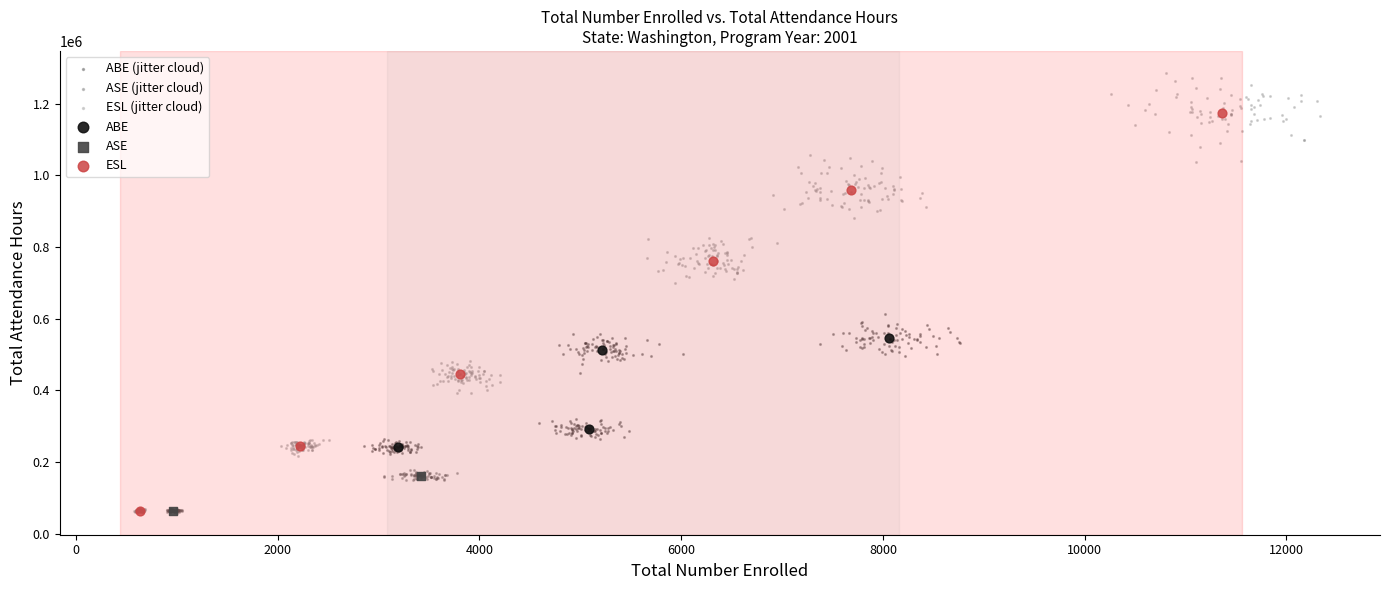

What are all the series names shown in the legend?

ABE (jitter cloud), ASE (jitter cloud), ESL (jitter cloud), ABE, ASE, ESL